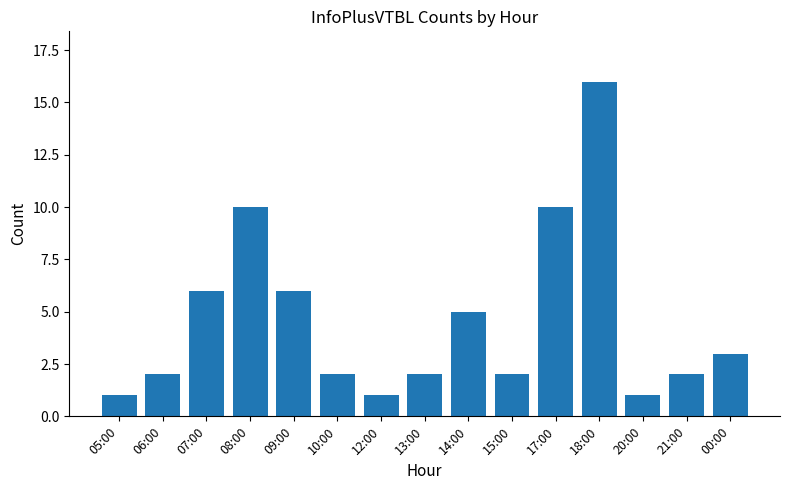

What is the smallest value displayed?

1